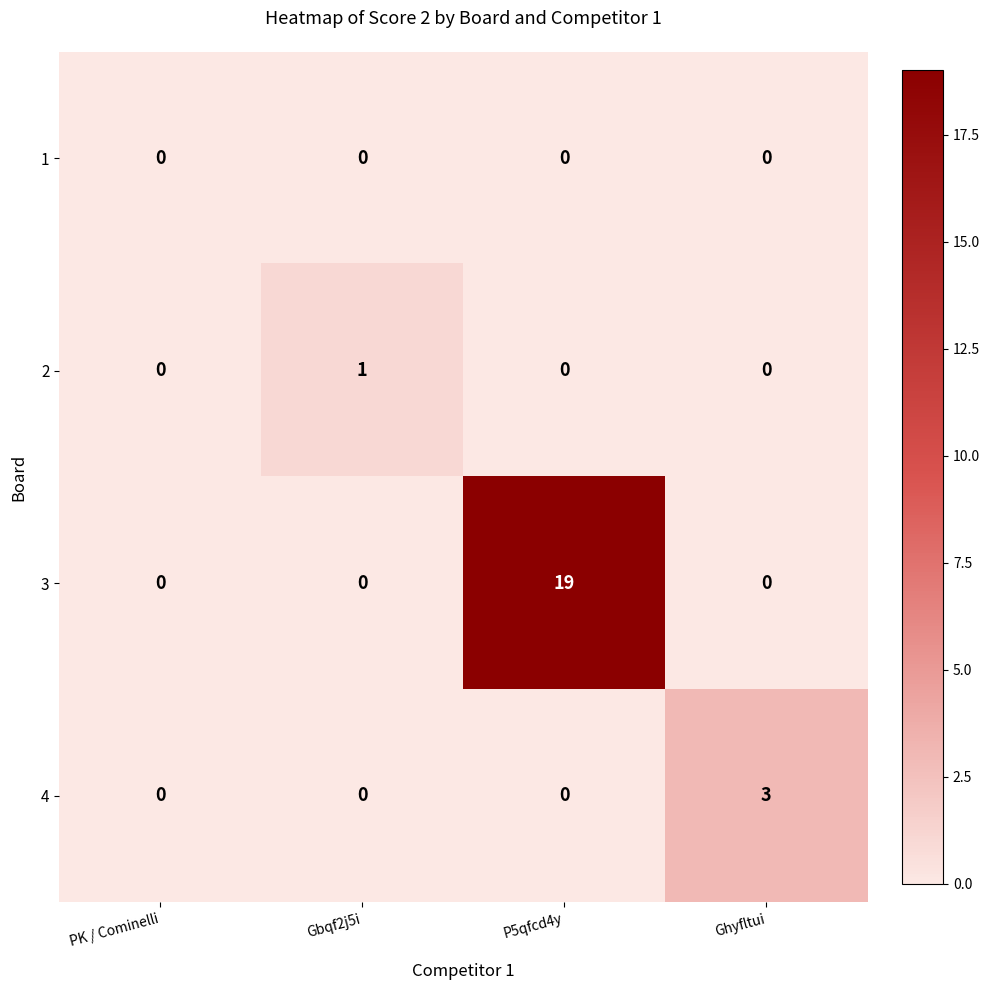

Is it true that 1 equals 0 at Gbqf2j5i?

True